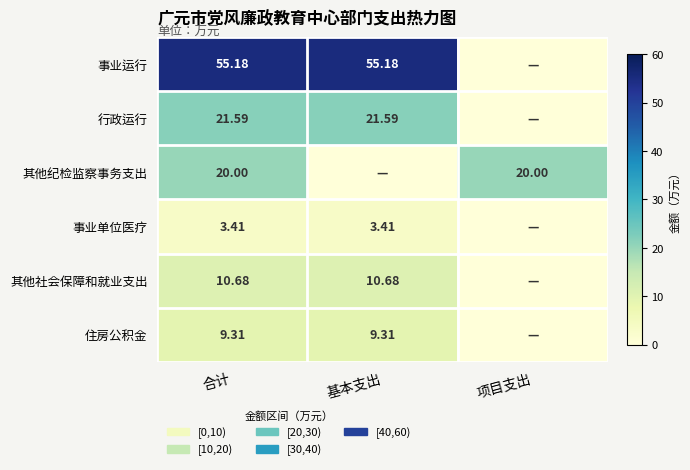

How many series are shown in this chart?

6